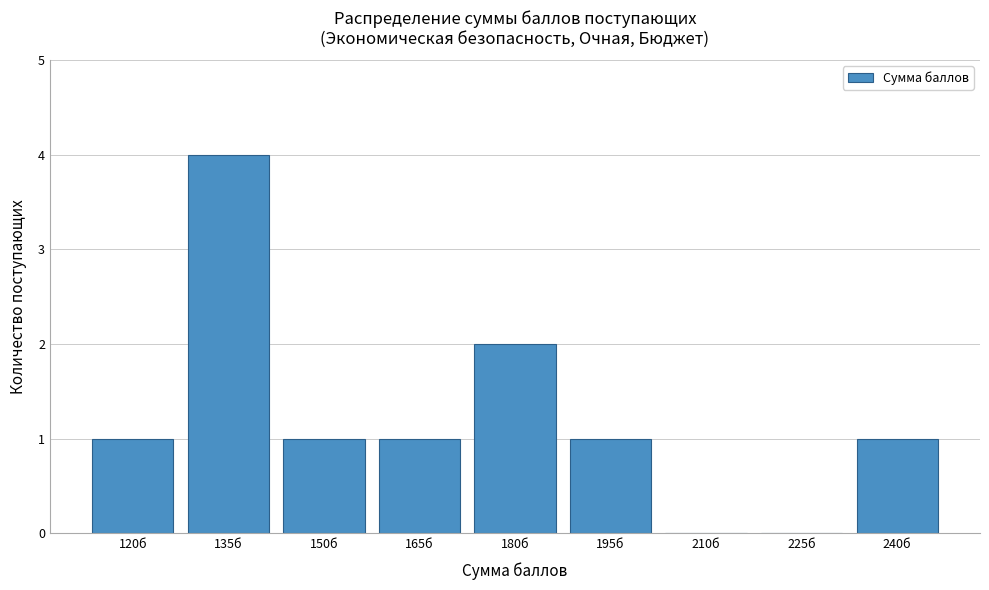

Reading left to right, list all the values displayed in this chart.

120б=1	135б=4	150б=1	165б=1	180б=2	195б=1	210б=0	225б=0	240б=1